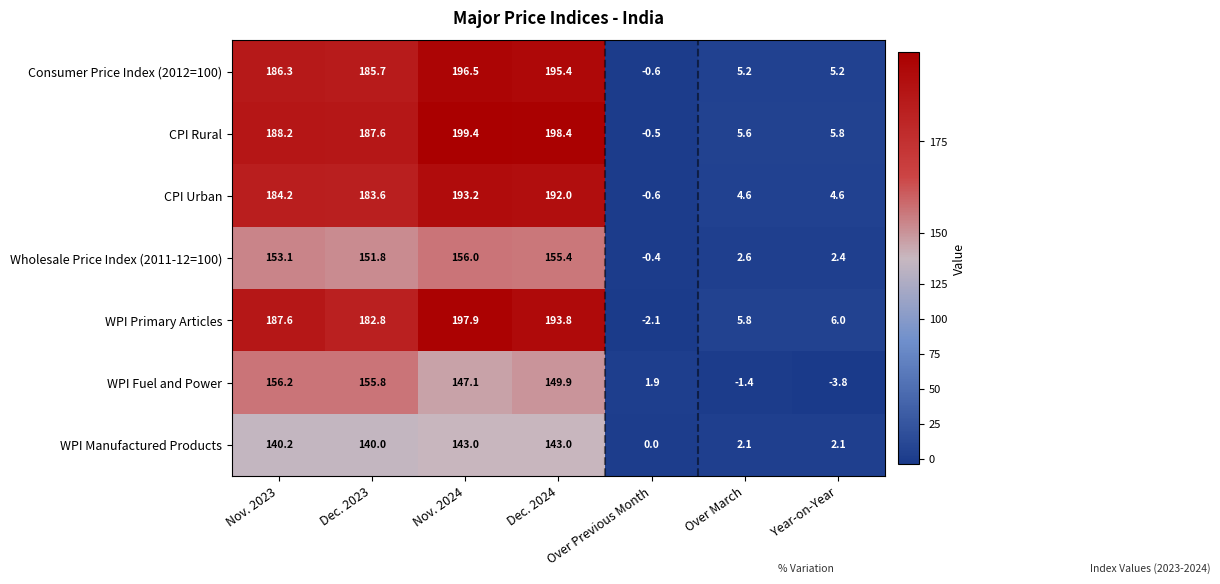

What is the average value of the Wholesale Price Index (2011-12=100) series?

88.7